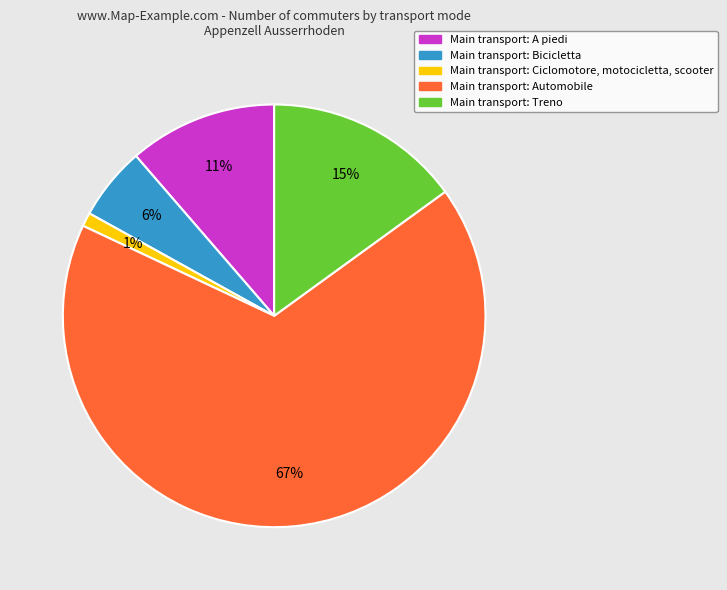

Is the sum of Main transport: Treno and Main transport: A piedi greater than half?

No